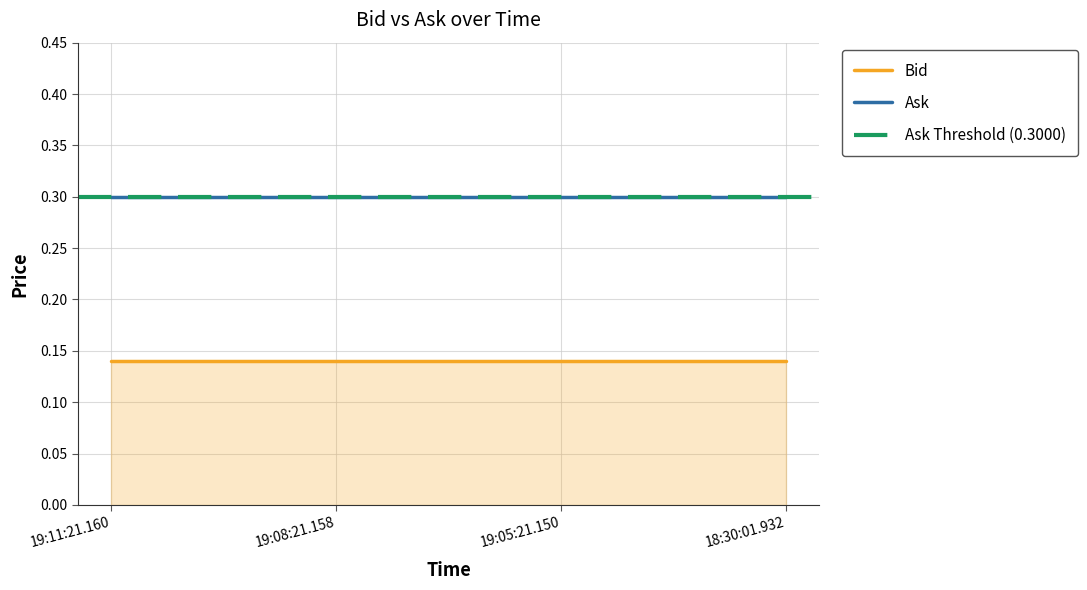

At which category is the sum across all series the highest?

19:11:21.160